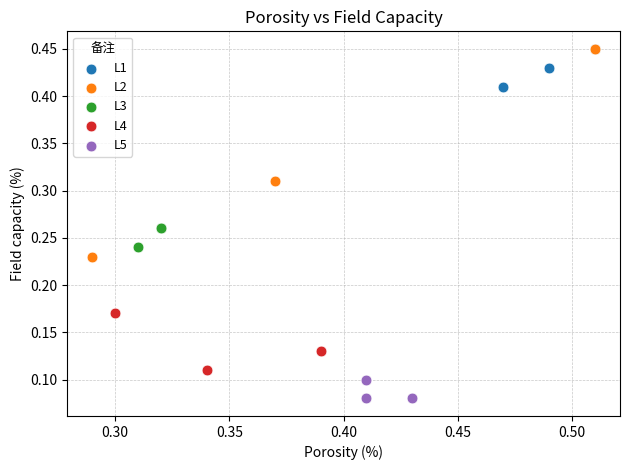

Which series contains the lowest Y value?

L5